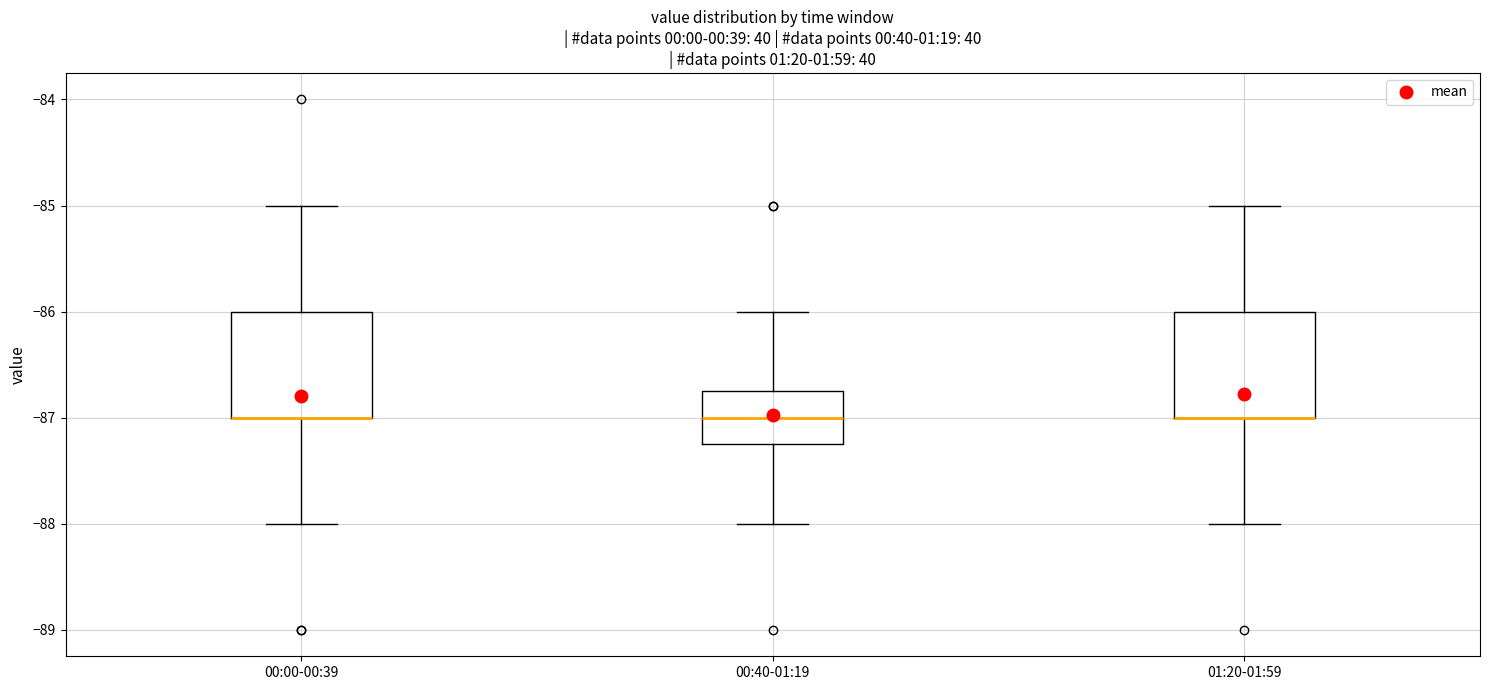

Reading left to right, transcribe this box plot: for each box, give where its median line is, the range the box spans, and where its two whiskers end, as read against the y-axis. The values are not printed on the chart, so give them approximately, as read against the axis.

00:00-00:39: median -87.0 (drawn on the box's lower edge), box -87.0 to -86.0, whiskers -88.0 to -85.0
00:40-01:19: median -87.0, box -87.2 to -86.7, whiskers -88.0 to -86.0
01:20-01:59: median -87.0 (drawn on the box's lower edge), box -87.0 to -86.0, whiskers -88.0 to -85.0